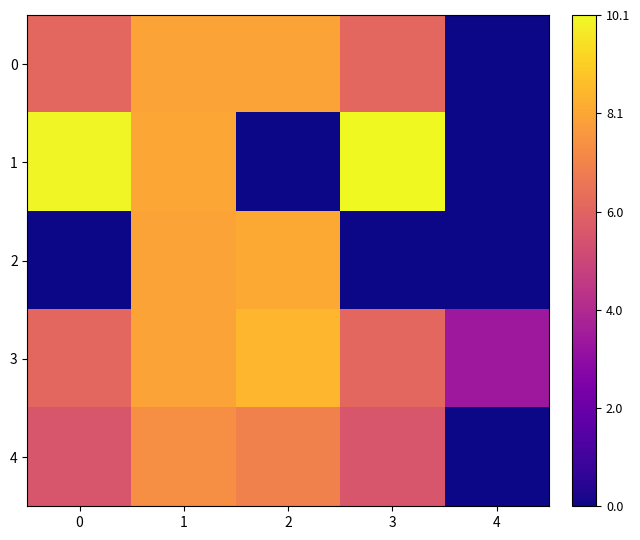

At which category is the sum across all series the highest?

1